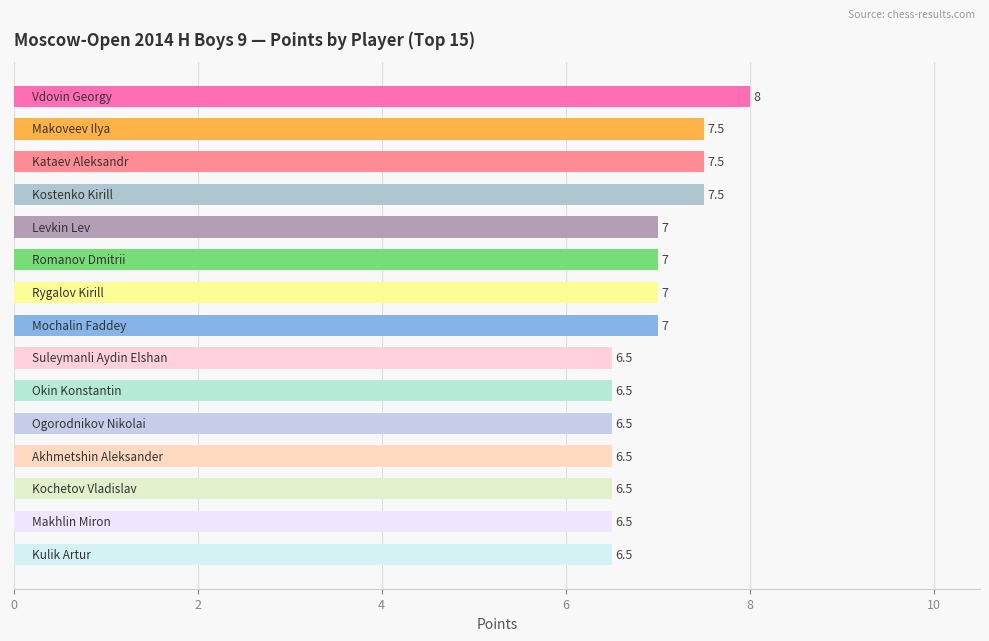

Count the values in the range 6 to 7.

11